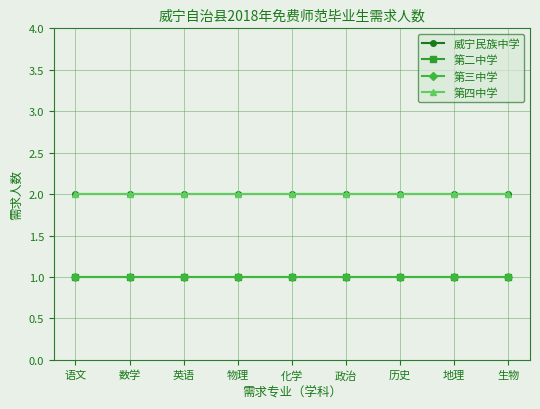

Which has a higher value, 数学 or 语文?

数学